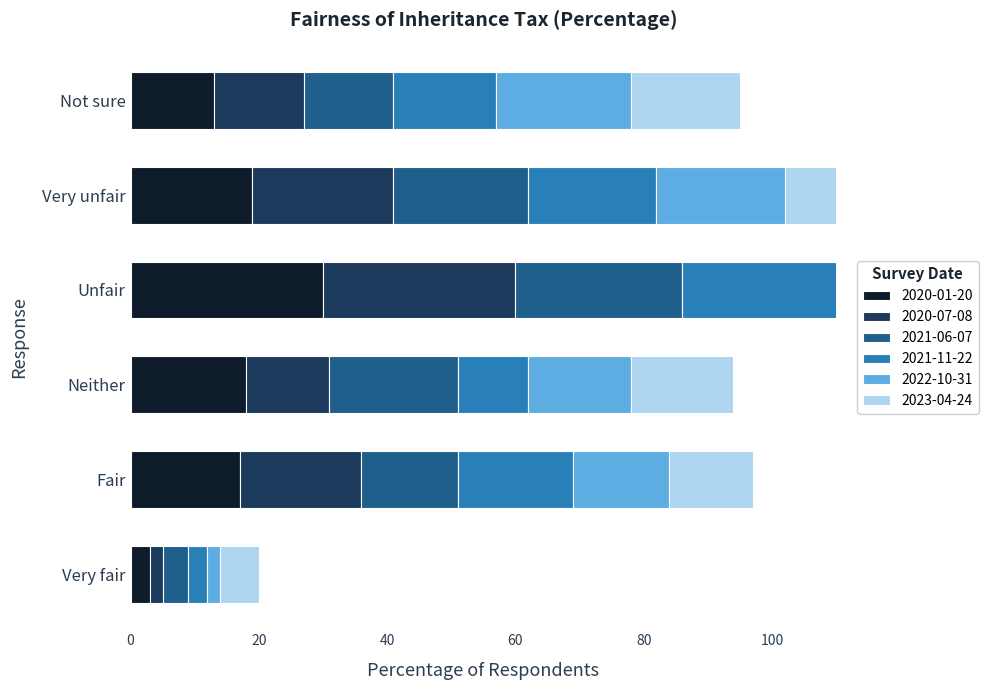

What are all the series names shown in the legend?

2020-01-20, 2020-07-08, 2021-06-07, 2021-11-22, 2022-10-31, 2023-04-24